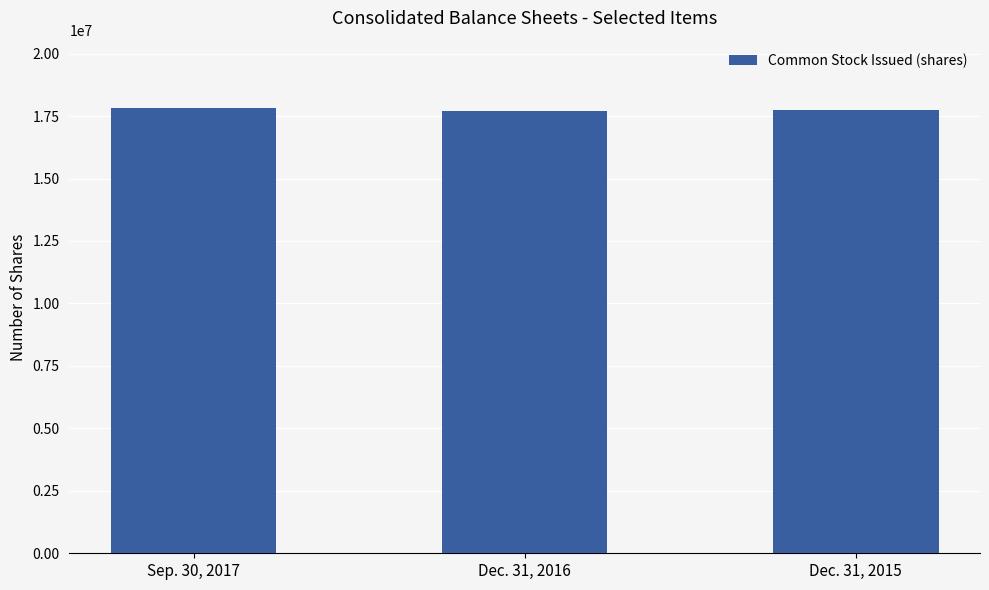

What is the label of the 2nd bar from the right?

Dec. 31, 2016